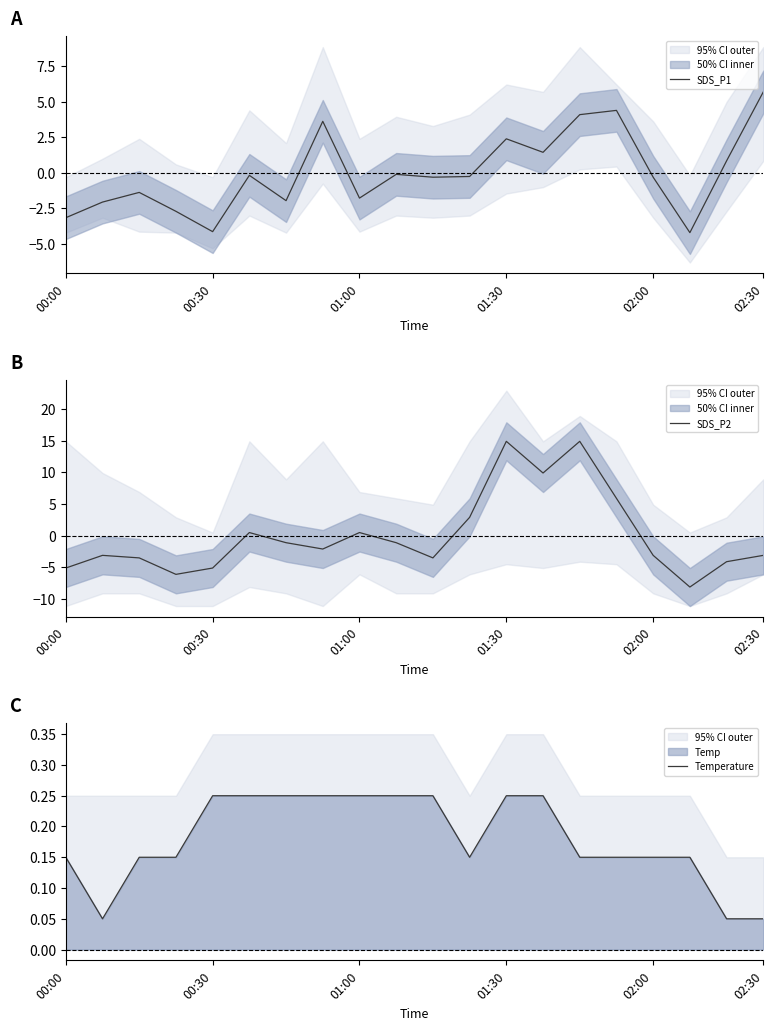

Read the SDS_P2 value at 18.

-4.1